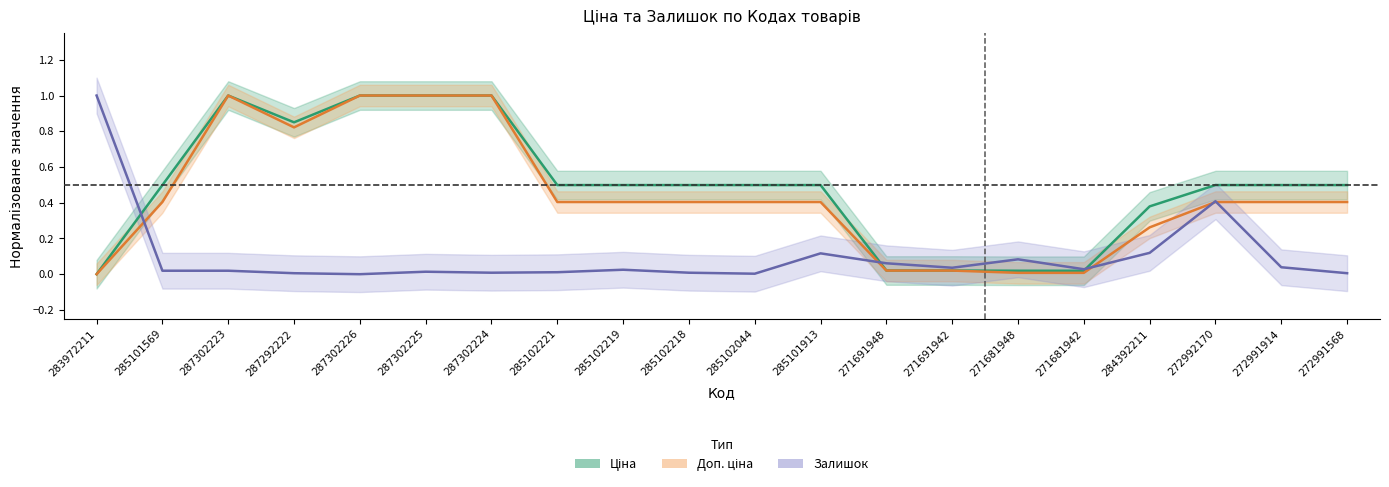

The value of Залишок at 272991568 is 0.0. True or false?

True